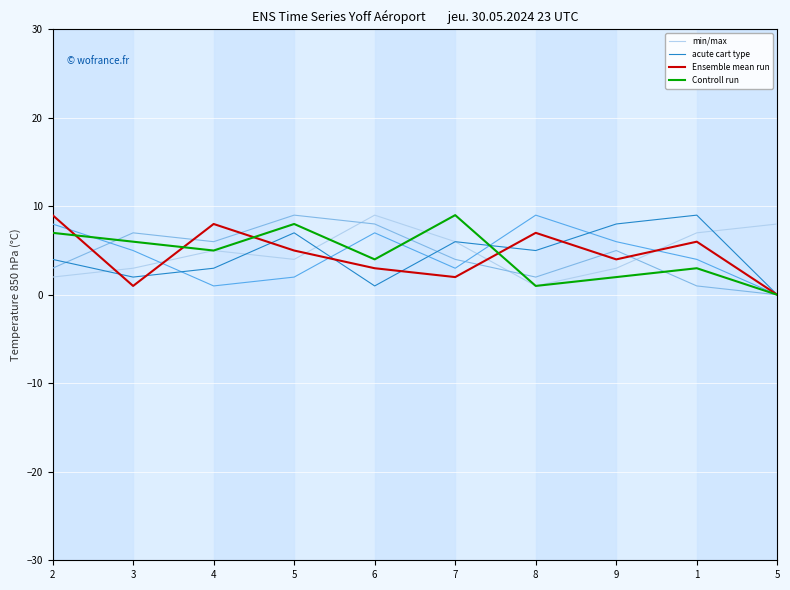

Which series has the largest total across all categories?

min/max